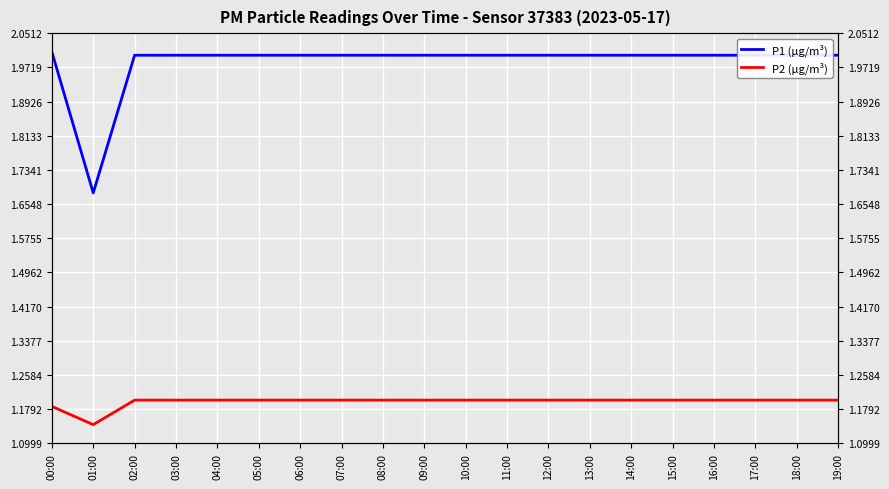

Which has a higher value, 05:00 or 07:00?

05:00